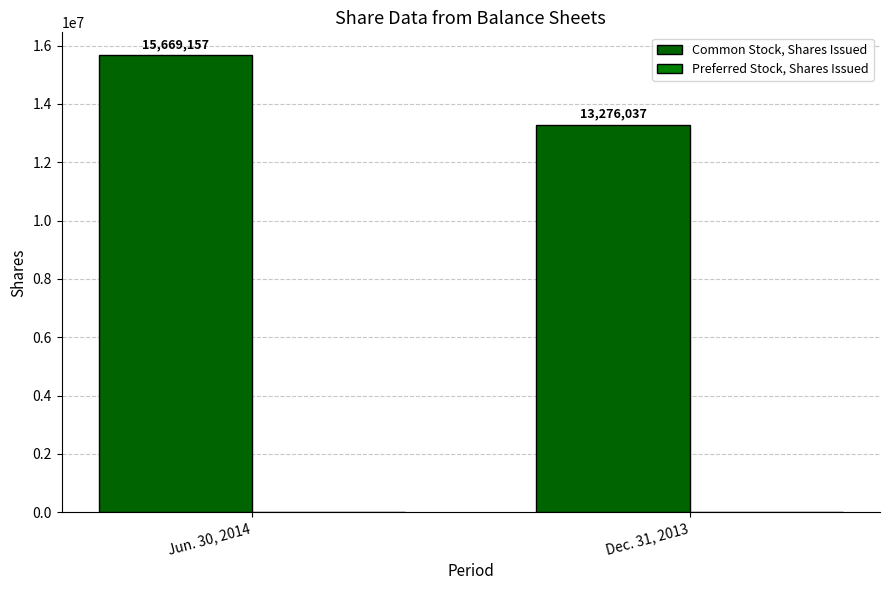

How many data points are less than 15669157?

1